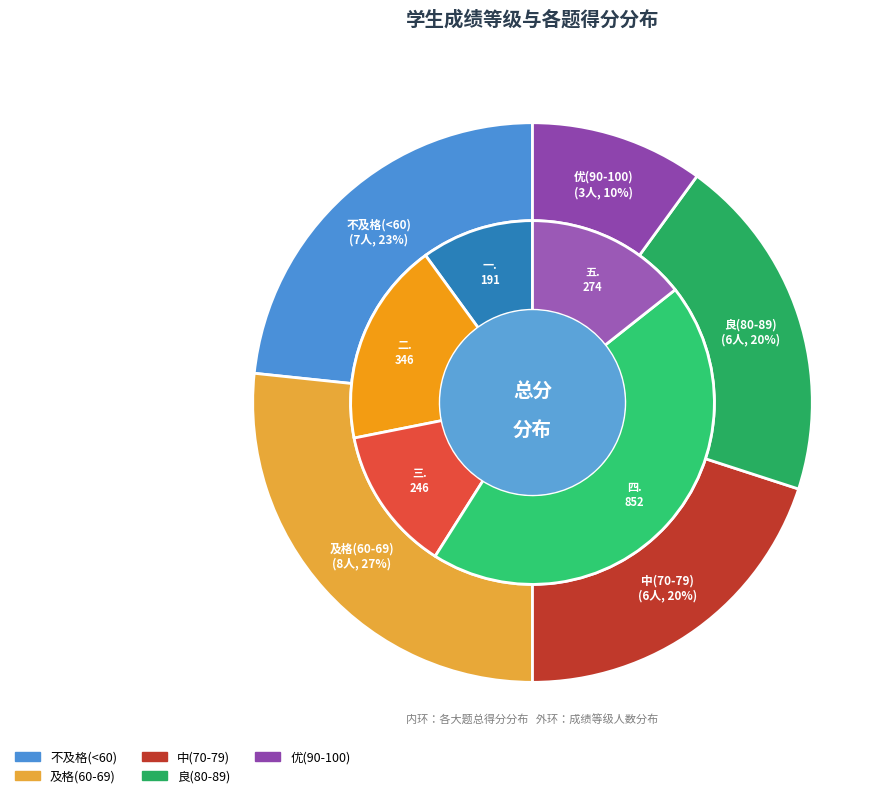

True or false: 王长麟 accounts for 13% of the total.

False